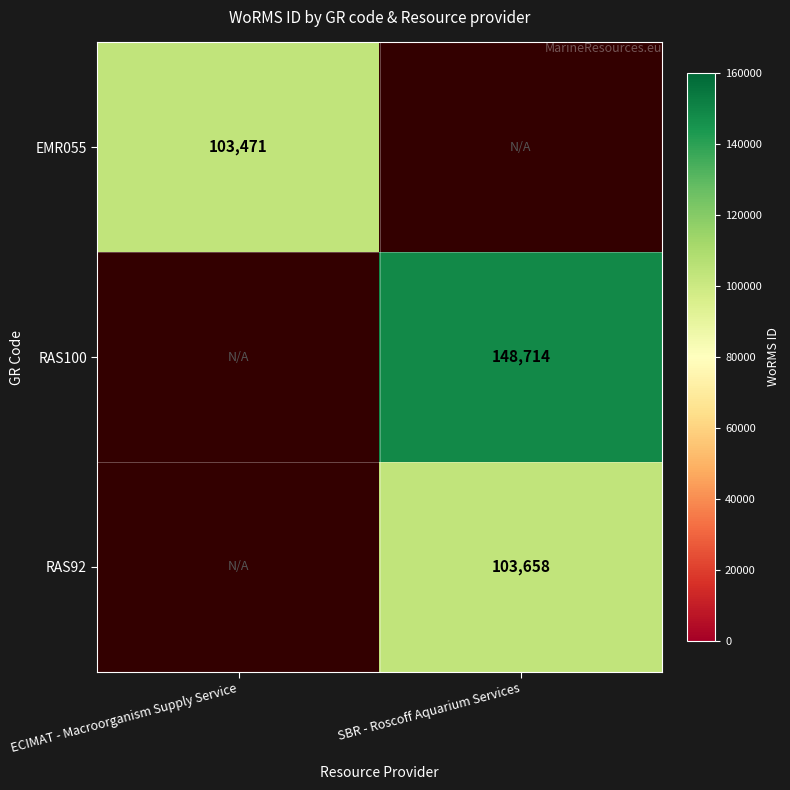

At how many categories does at least one series exceed 134887?

1